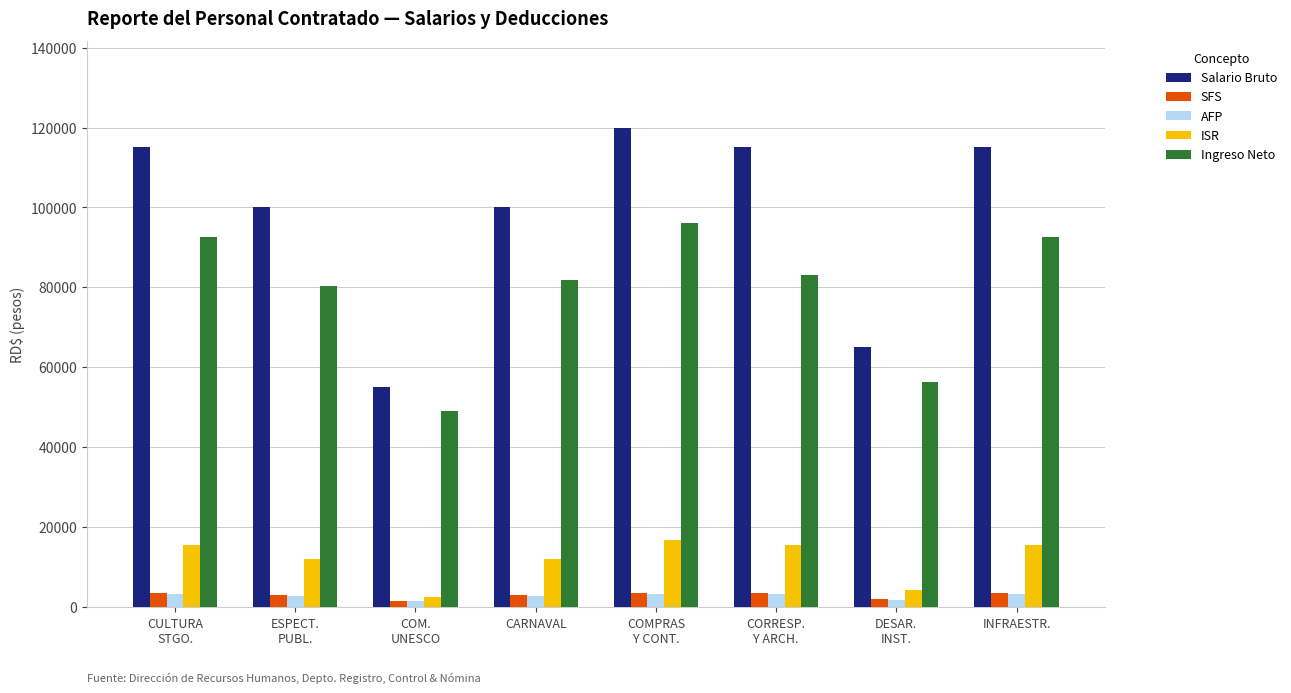

What is the average value of the ISR series?

11863.6